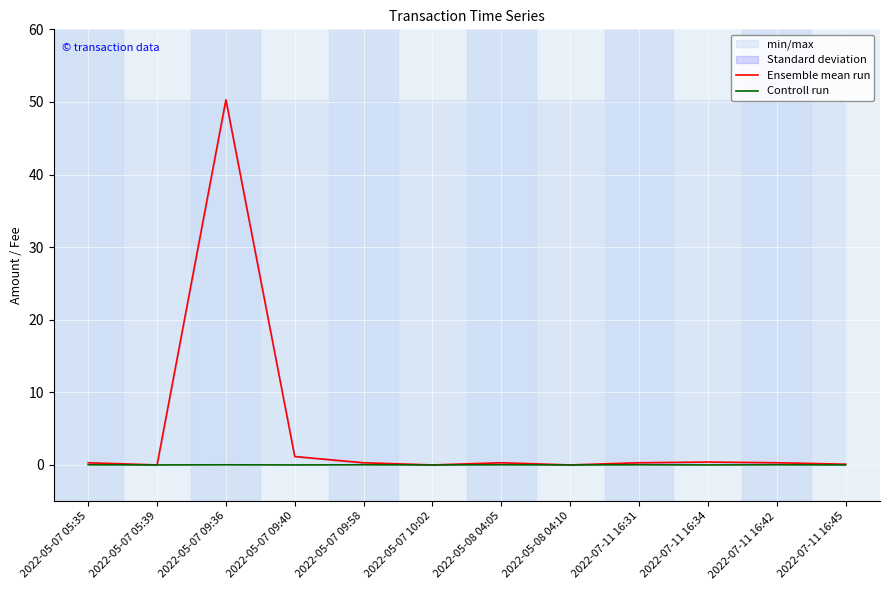

What is the value of the Ensemble mean run point at the 11th from the left?

0.3